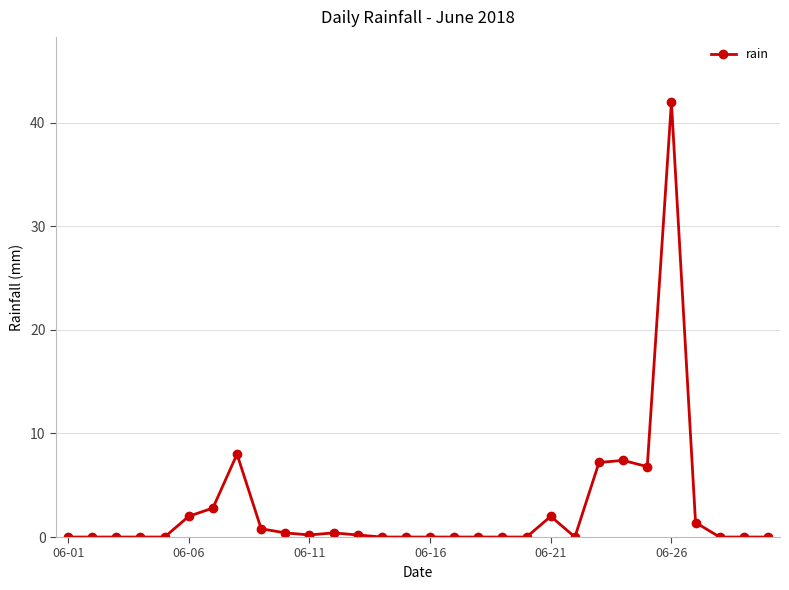

What is the greatest value displayed?

42.0